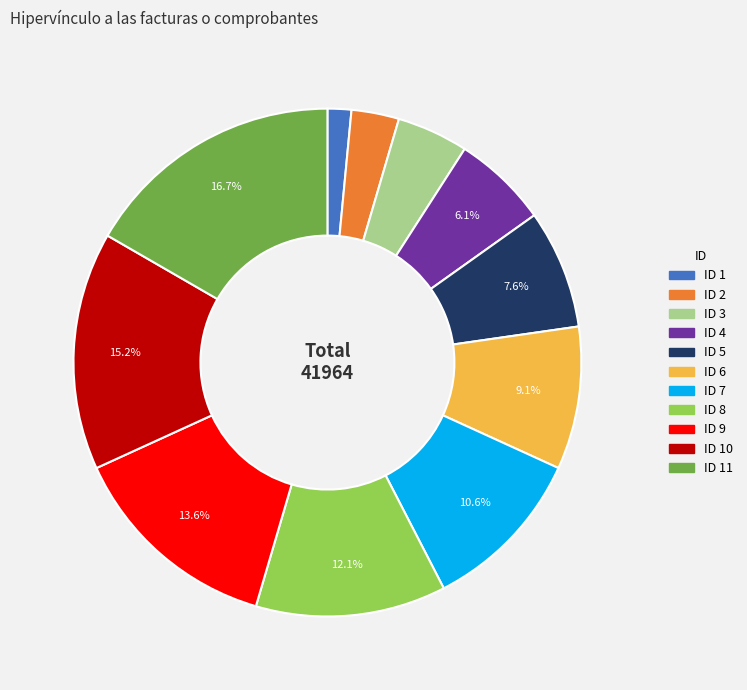

Is there a majority slice in this chart?

No